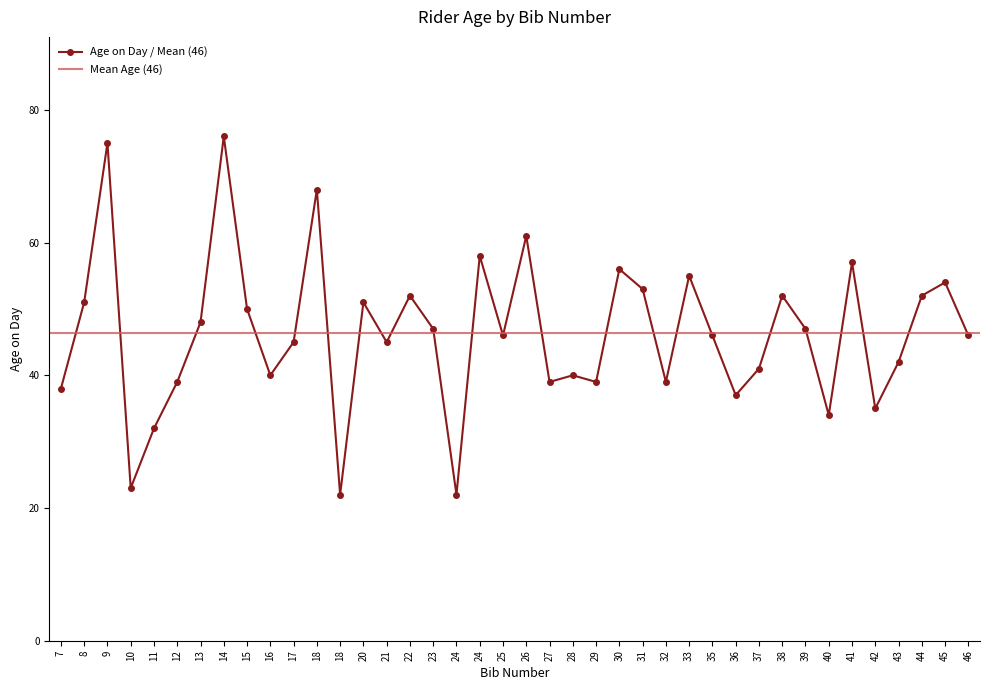

List the labels in order of value, largest first.

14, 9, 18, 26, 24, 41, 30, 33, 45, 31, 22, 38, 44, 8, 20, 15, 13, 23, 39, 25, 35, 46, 17, 21, 43, 37, 16, 28, 12, 27, 29, 32, 7, 36, 42, 40, 11, 10, 18, 24